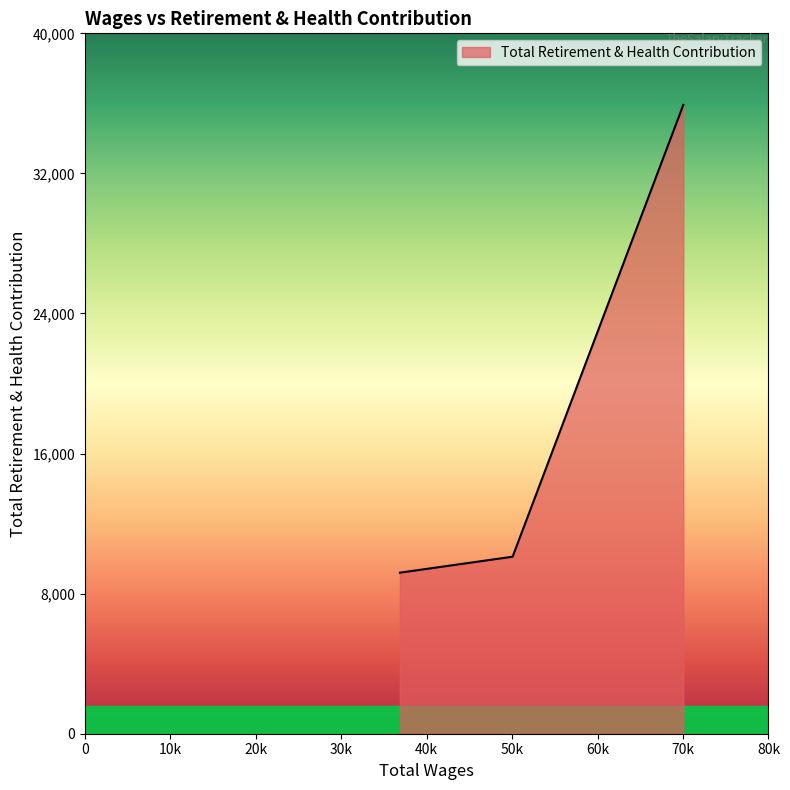

Rank the categories by value from lowest to highest.

36864.0, 50059.0, 70038.0